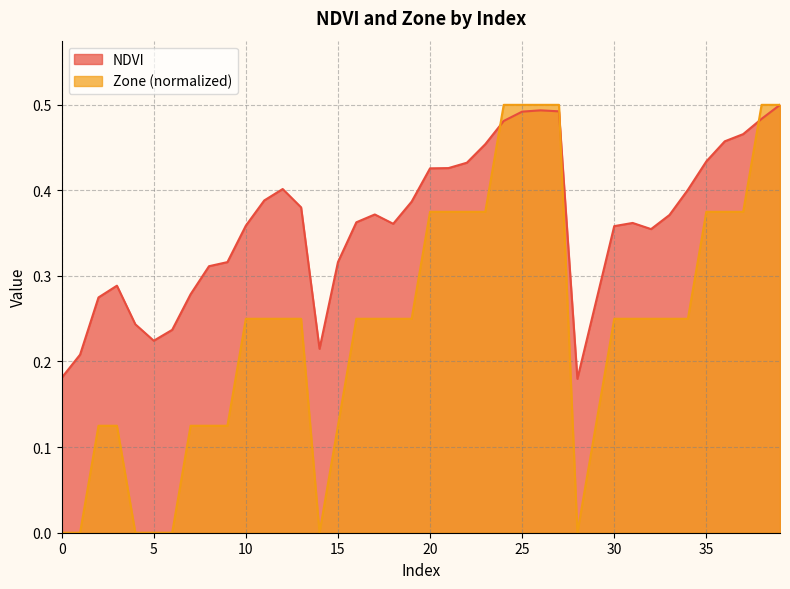

What is the difference between the second highest and second lowest values in the Zone series?

0.5